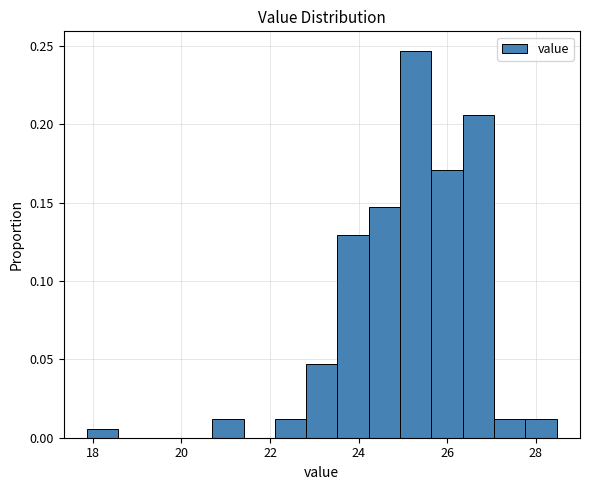

Around what value on the x-axis is the tallest bar? Give the approximate position of its centre, as read against the axis.

25.2